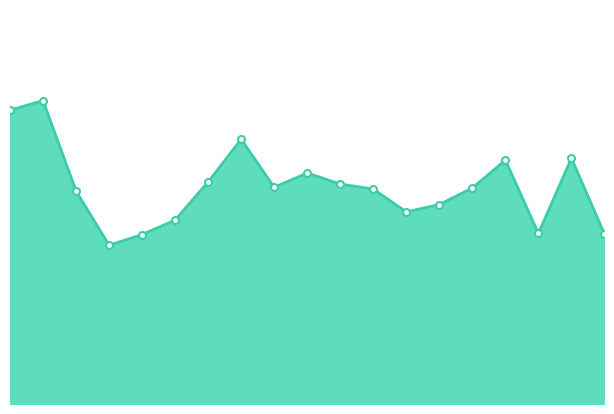

How many lines are shown in the chart?

1